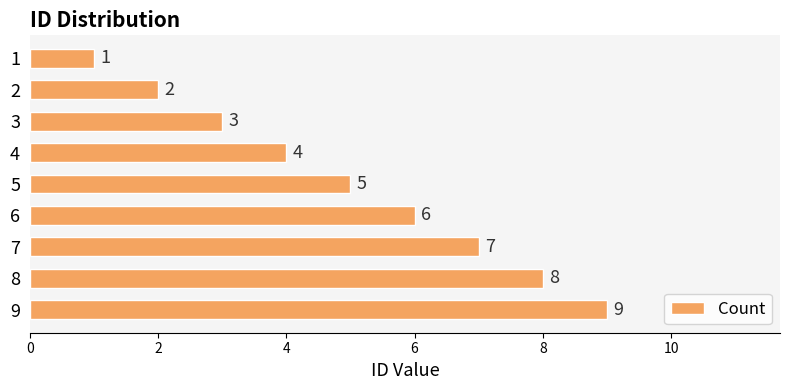

List the labels in order of value, largest first.

9, 8, 7, 6, 5, 4, 3, 2, 1